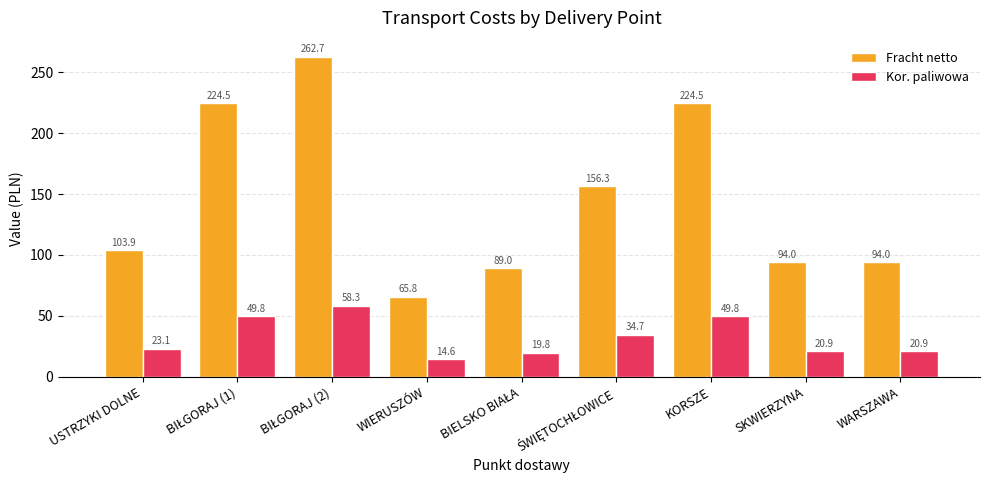

Which series has the widest spread of values?

Fracht netto